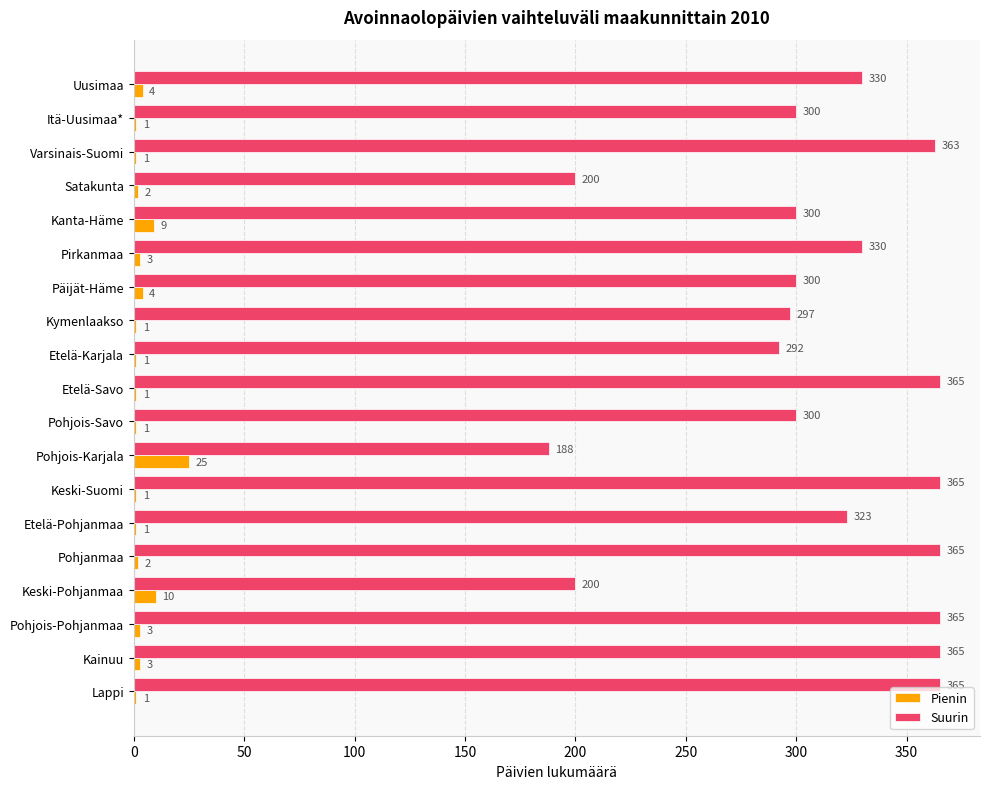

Between Päijät-Häme and Kainuu, which series saw the biggest shift?

Suurin